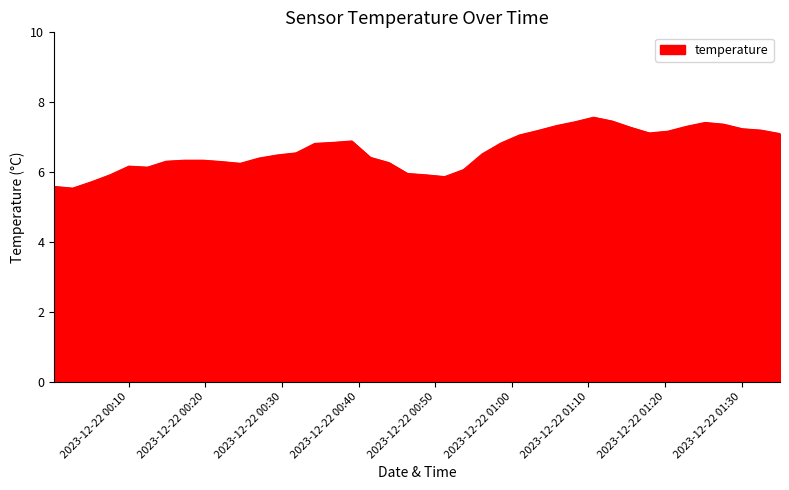

What is the difference between the maximum and minimum values?

2.0